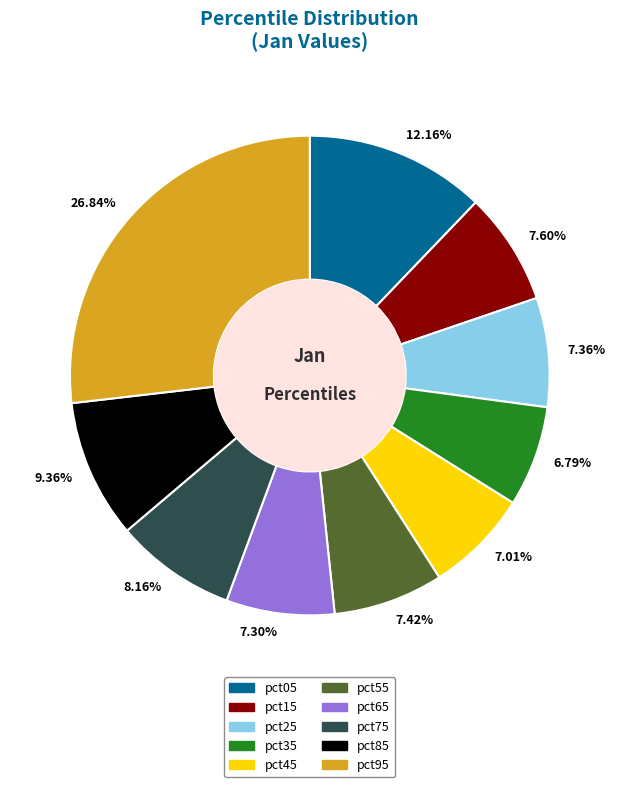

Between pct65 and pct05, which is larger?

pct05